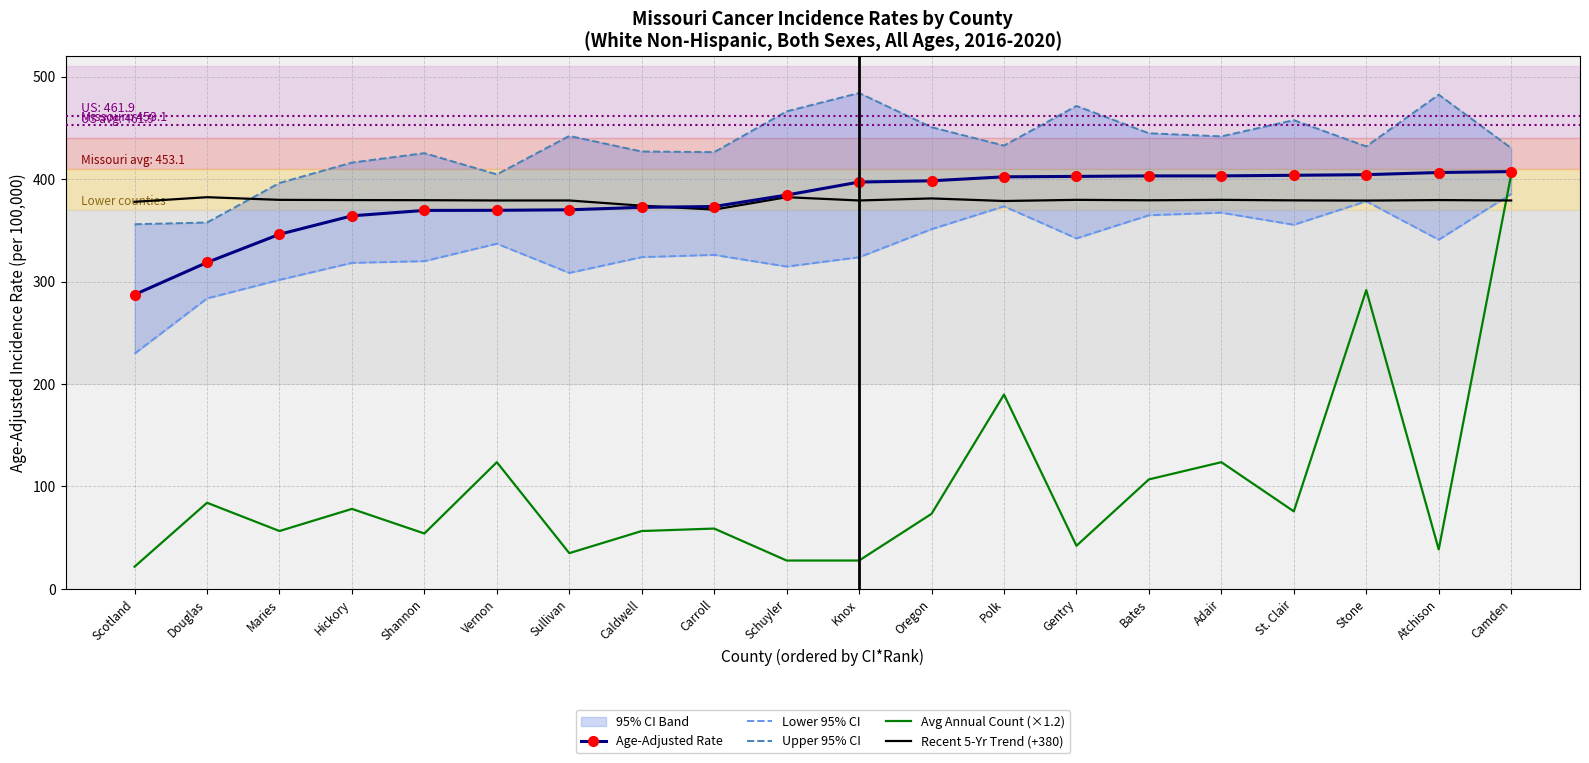

What is the label of the 3rd point from the right?

Stone